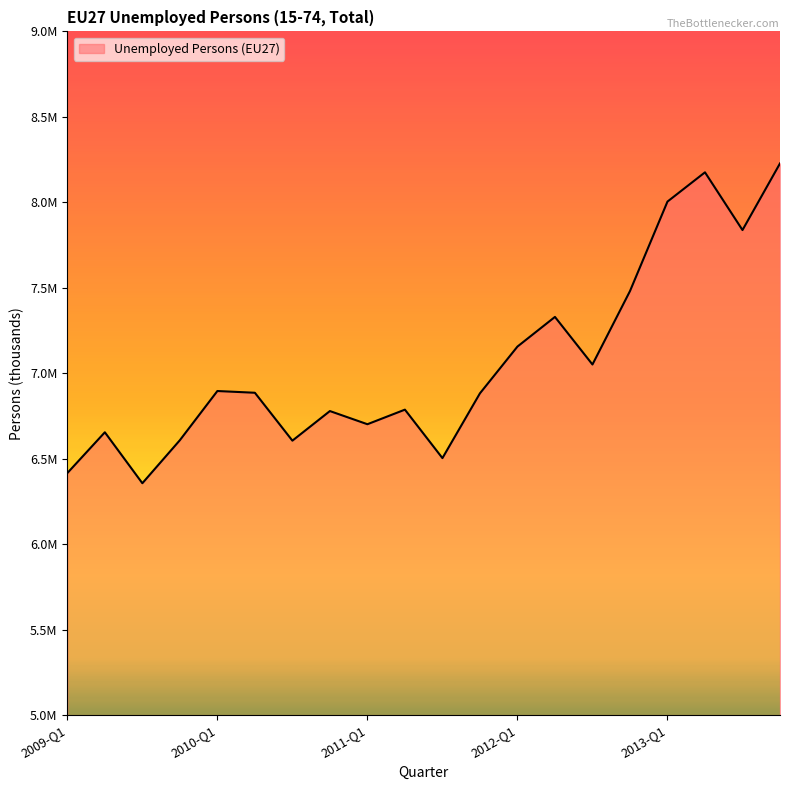

Does the chart display data point markers on the line(s)?

No